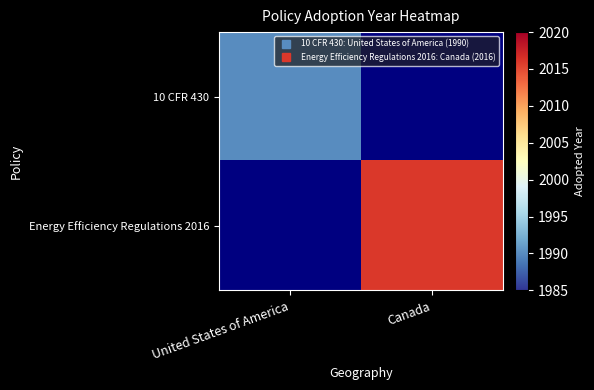

How many data points does each series have?

2